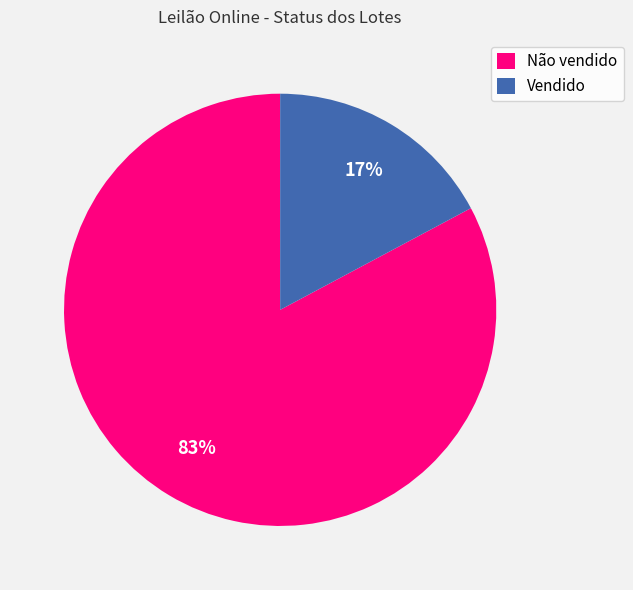

To the nearest percent, what is the difference between the largest and smallest slice percentages?

66%